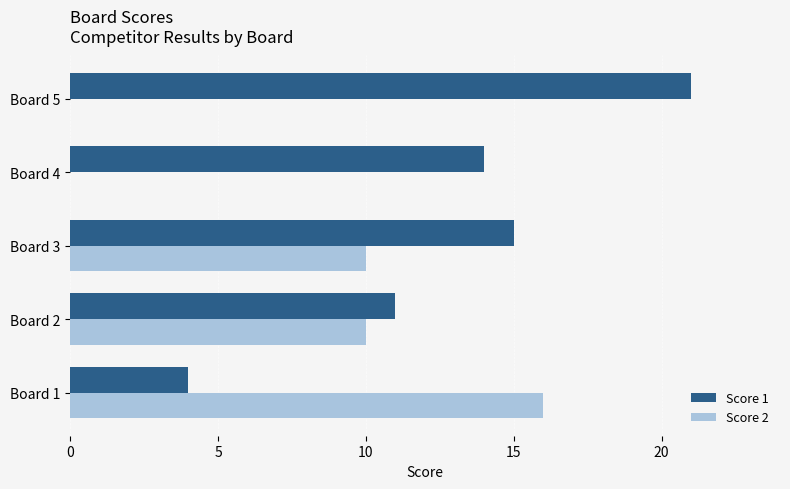

What is the sum of the Score 1 values at Board 5 and Board 1?

25